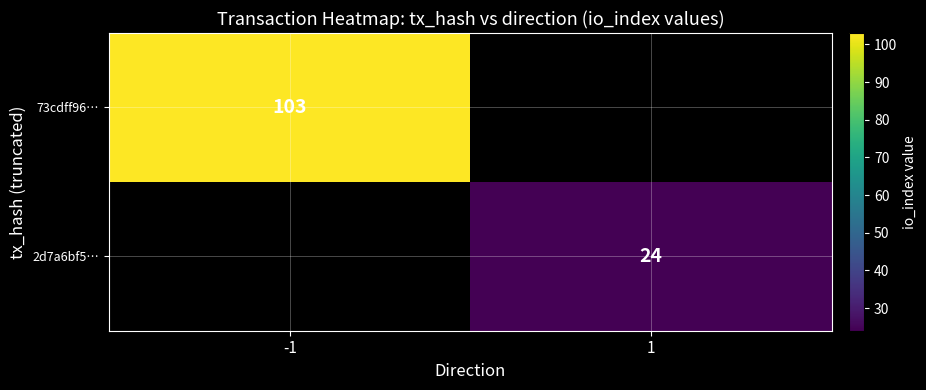

Count the number of data series in this chart.

2